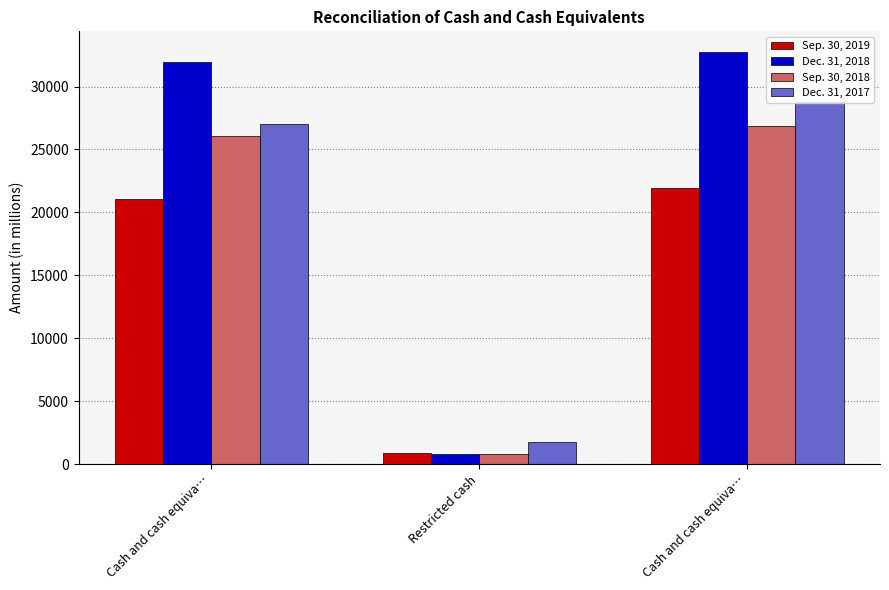

What is the label of the 1st bar from the right?

Cash and cash equiva…